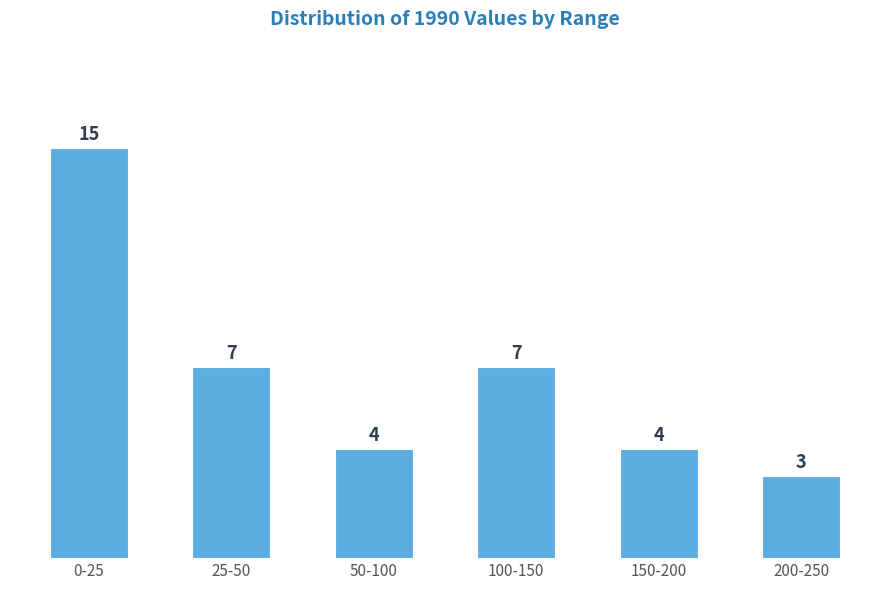

Reading left to right, extract all data points from this chart.

0-25=15	25-50=7	50-100=4	100-150=7	150-200=4	200-250=3